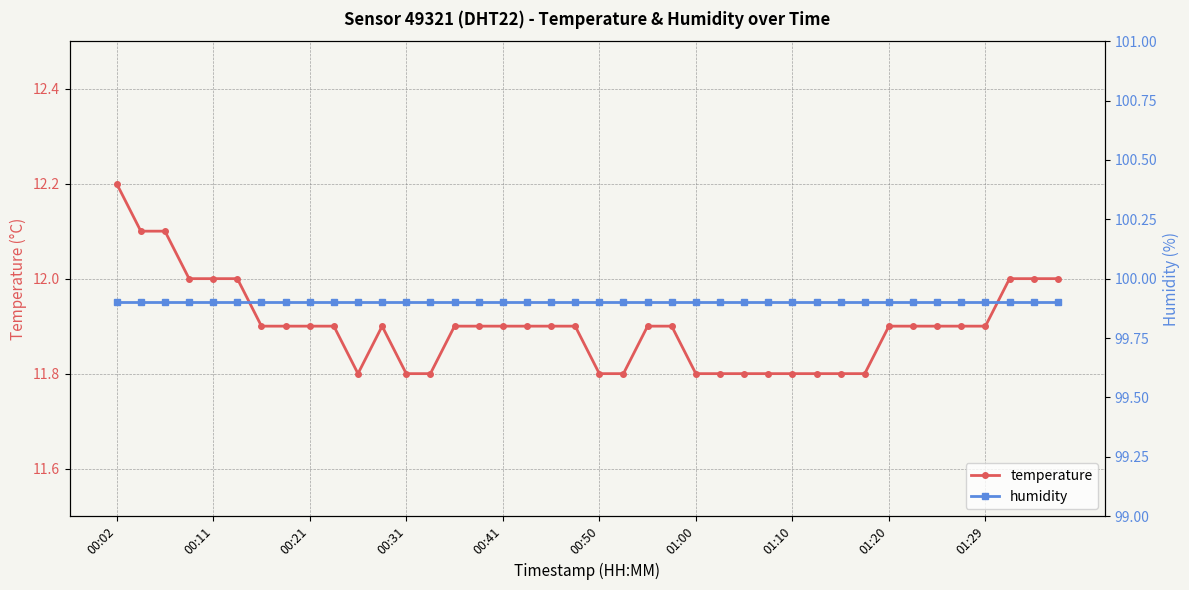

What is the lowest value of the temperature series?

11.8